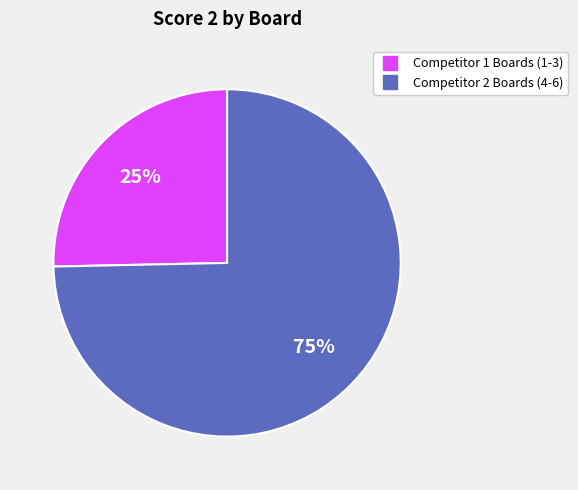

Is there a majority slice in this chart?

Yes